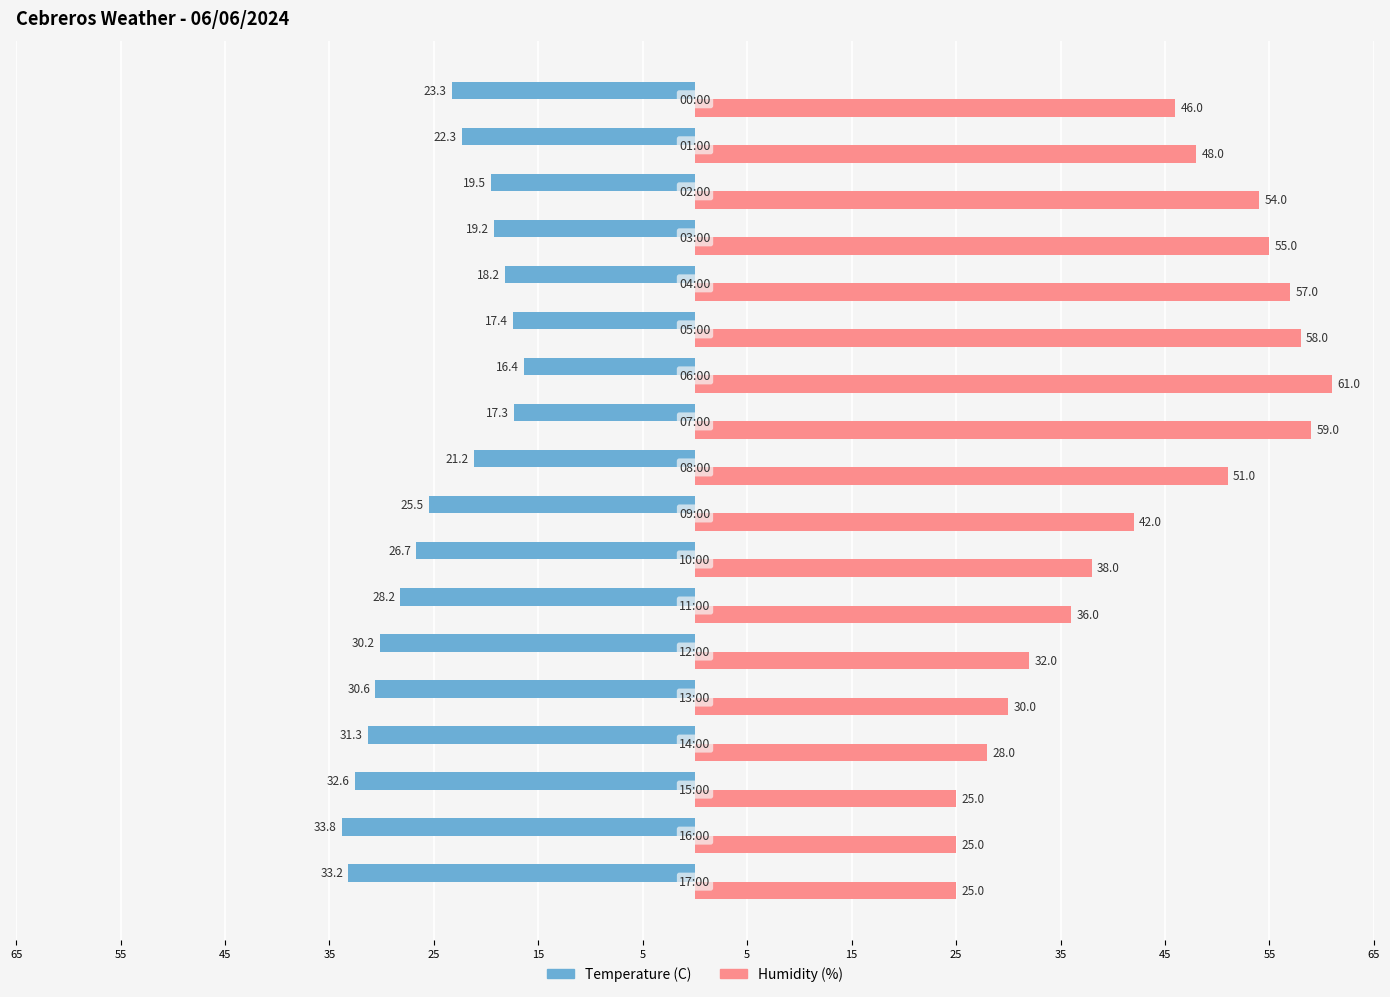

What are all the series names shown in the legend?

Temperature (C), Humidity (%)